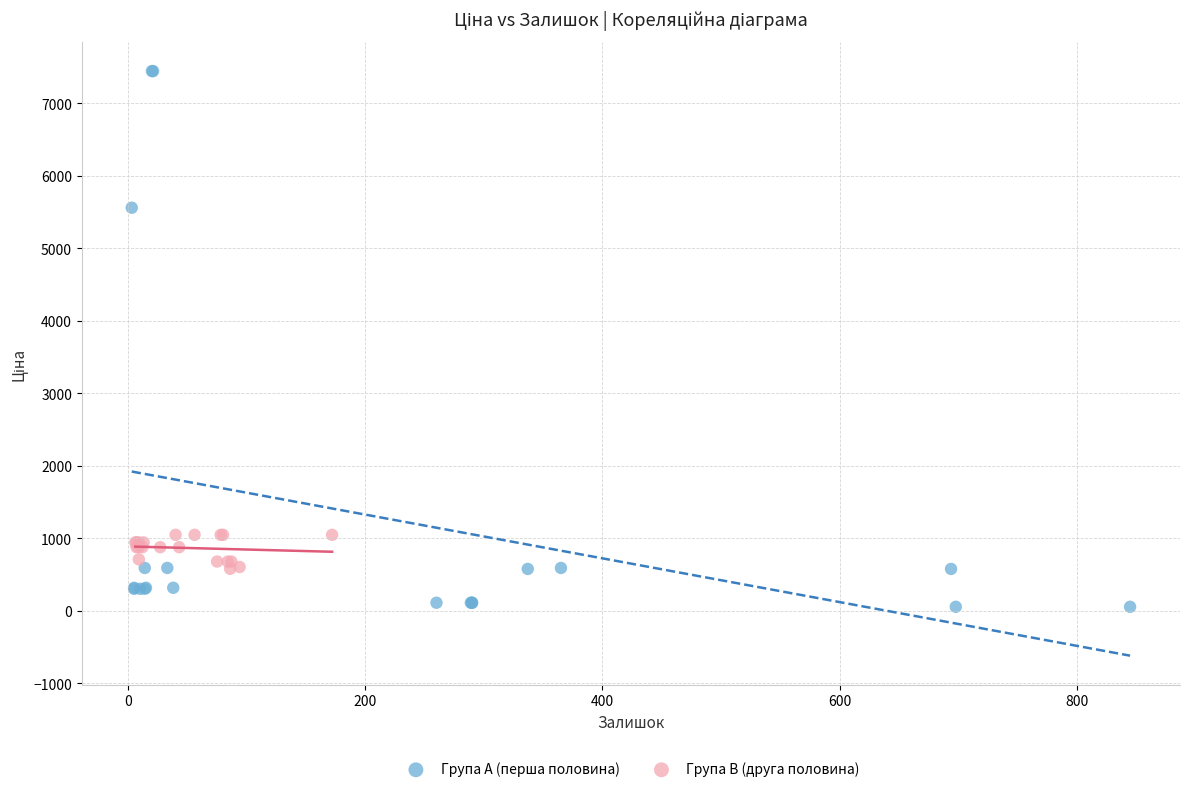

Which series reaches the minimum Y coordinate?

Група A (перша половина)